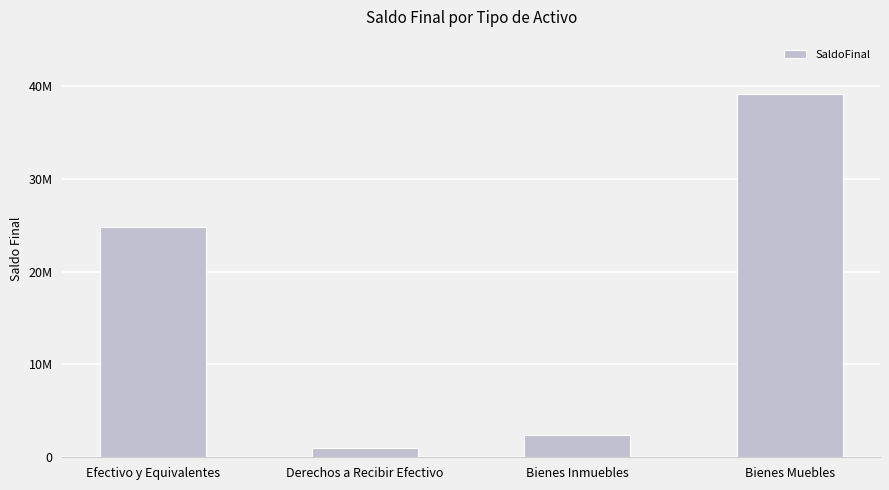

Does the chart contain any negative values?

No